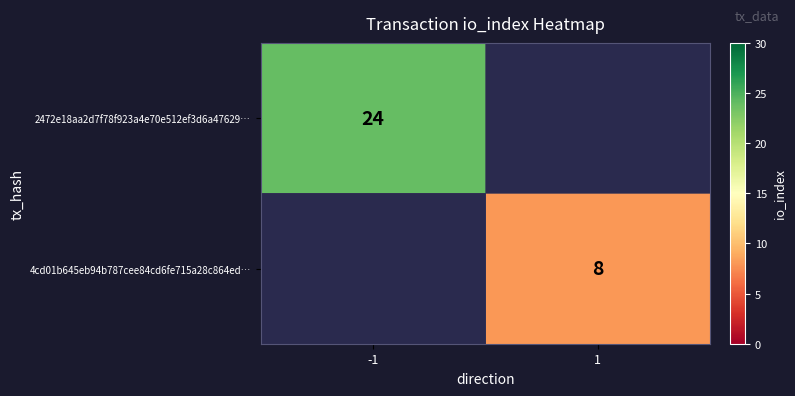

What is the maximum value shown in the chart?

24.0